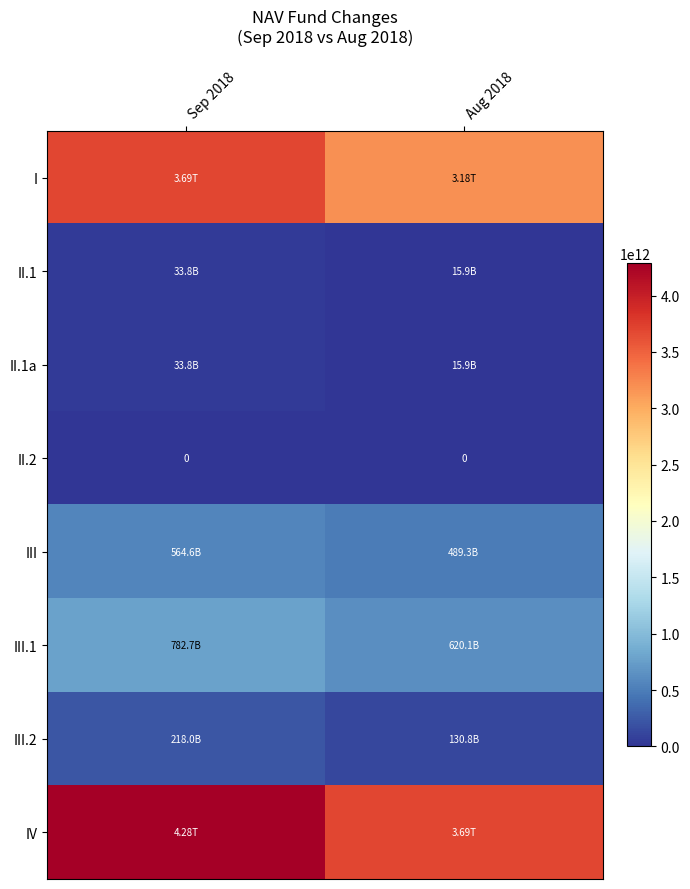

The I series shows 3685664554393 at Sep 2018. True or false?

True